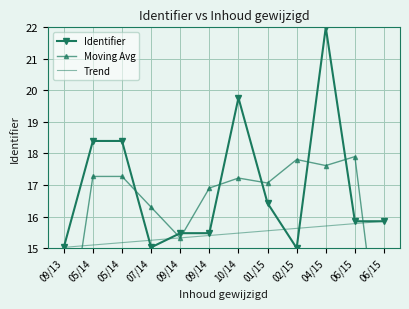

How many distinct data groups are displayed?

3